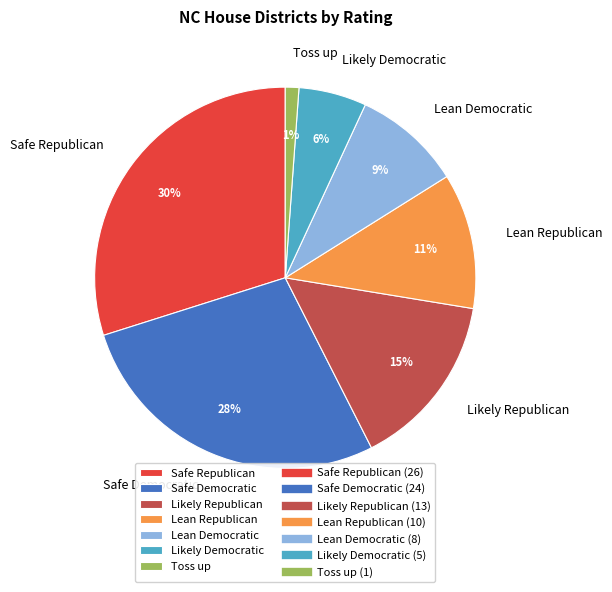

Approximately how many times larger is the value at Likely Democratic compared to Safe Democratic?

0.2